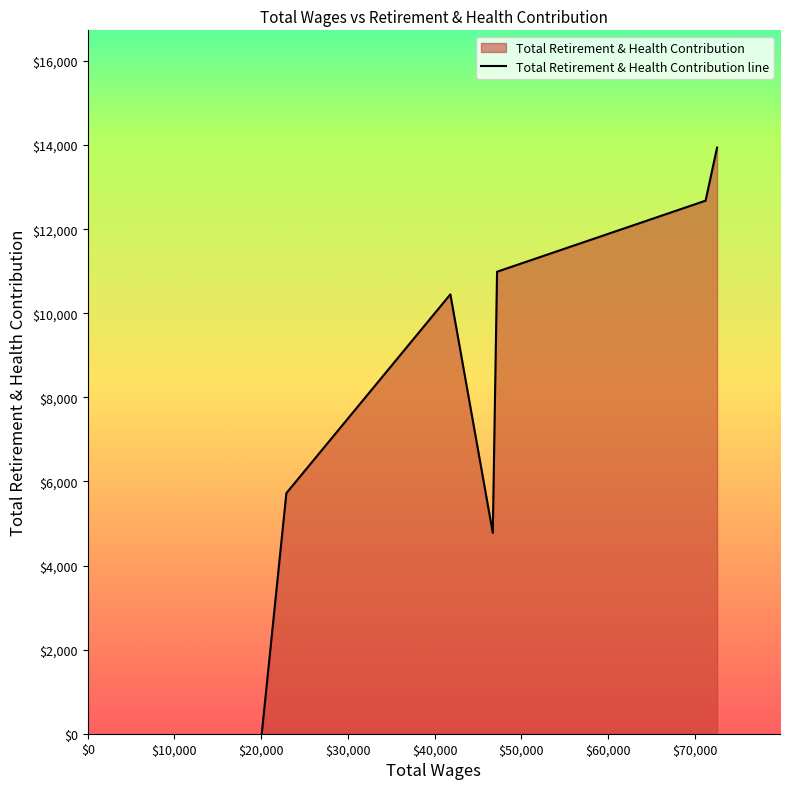

How many points are higher than both their immediate neighbors (excluding endpoints)?

1